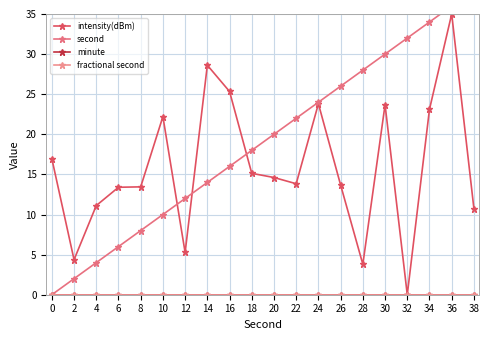

Which series has the largest range (max minus min)?

second